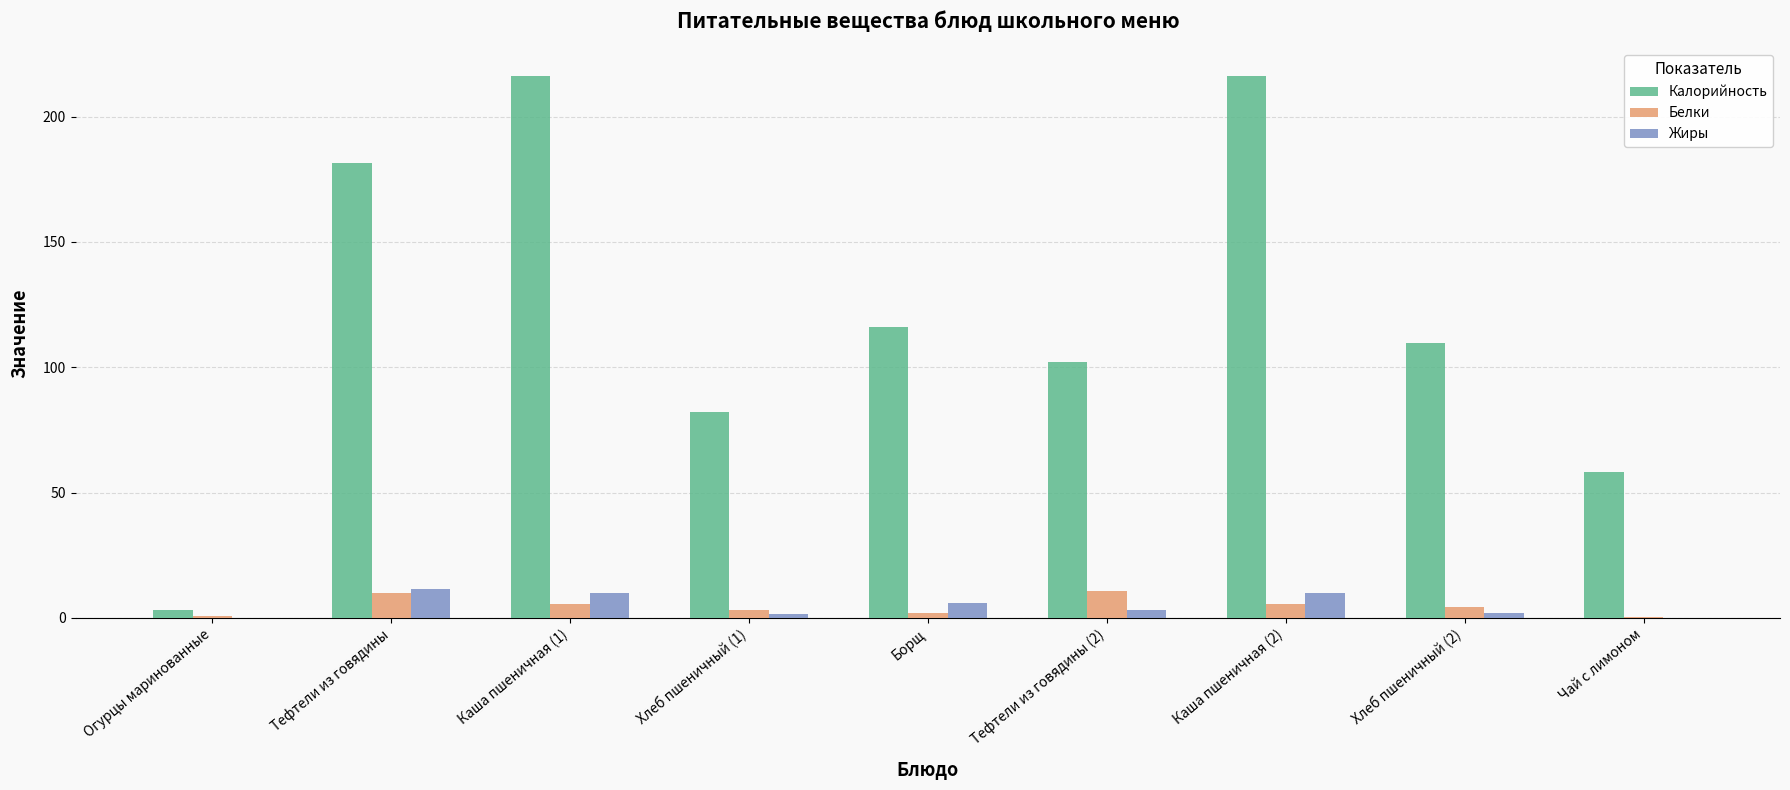

The Калорийность series shows 83.7 at Чай с лимоном. True or false?

False